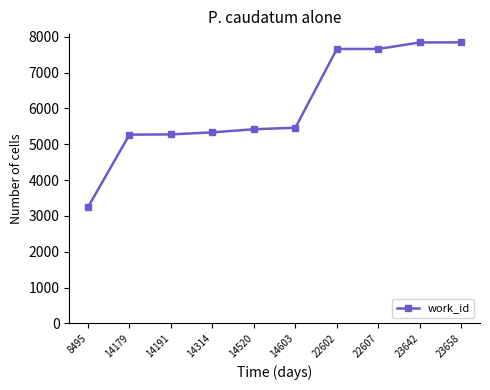

At which label is the value closest to 5541?

14603